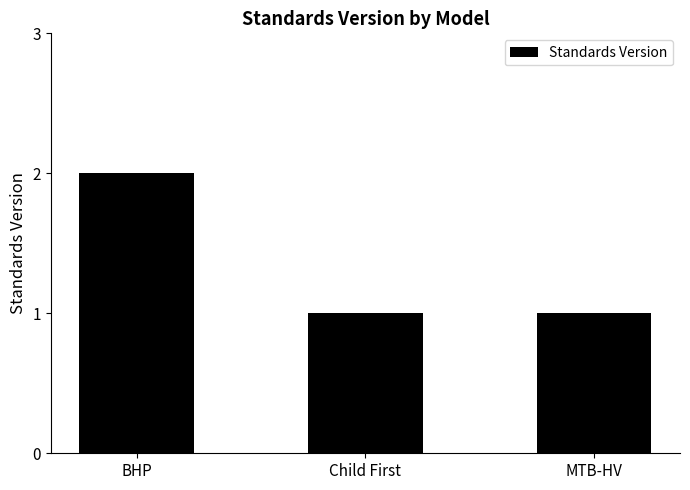

Reading right to left, what are all the values shown in this chart?

MTB-HV=1	Child First=1	BHP=2